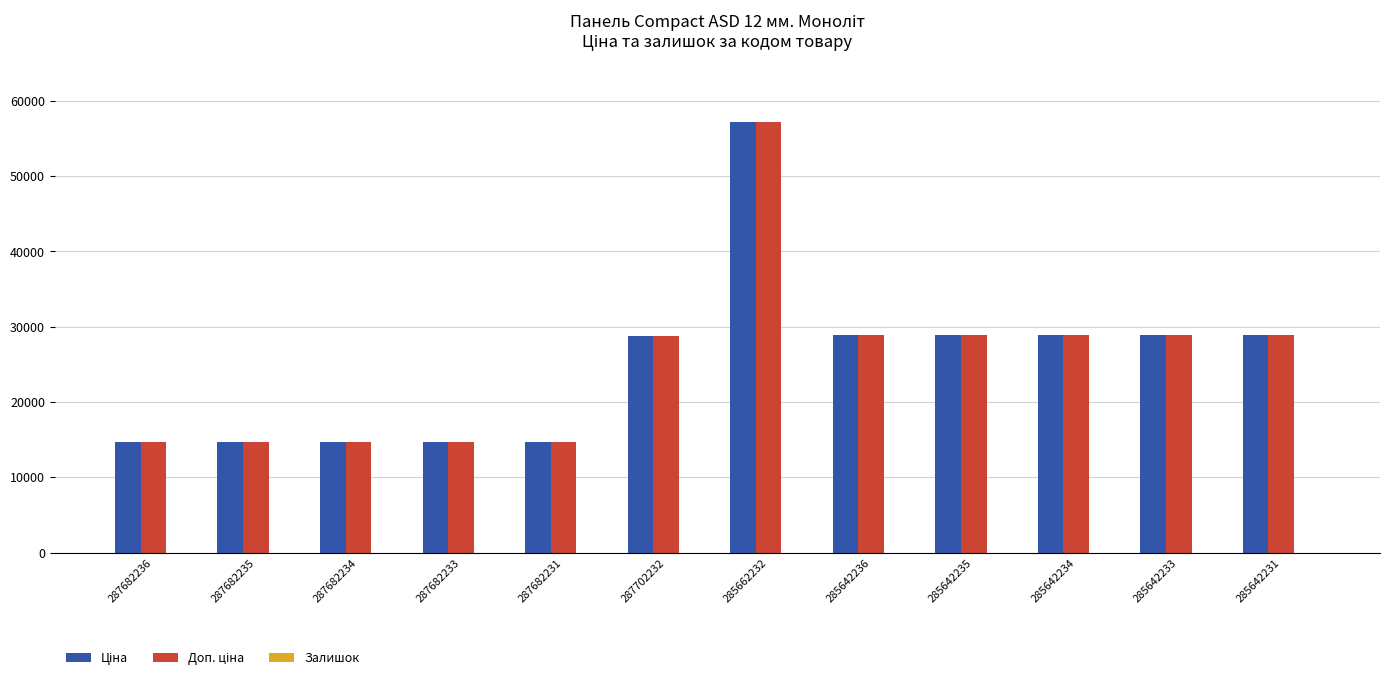

What is the total value across all series at 287682234?

29299.2